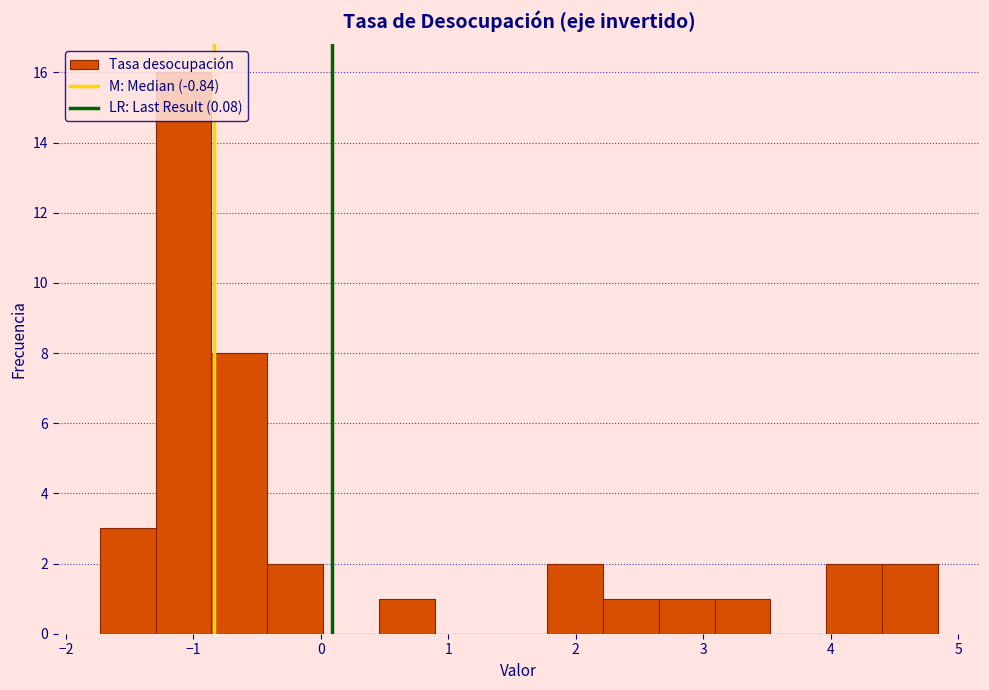

What is the height of the bar covering -0.9 to -0.4 on the x-axis? Neither the bar edges nor the heights are printed on the chart, so give them approximately, as read against the axes.

8